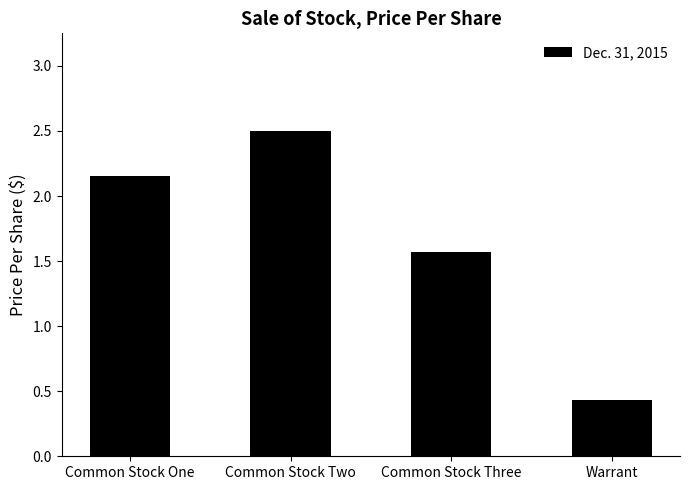

Read the value at Common Stock Three.

1.6